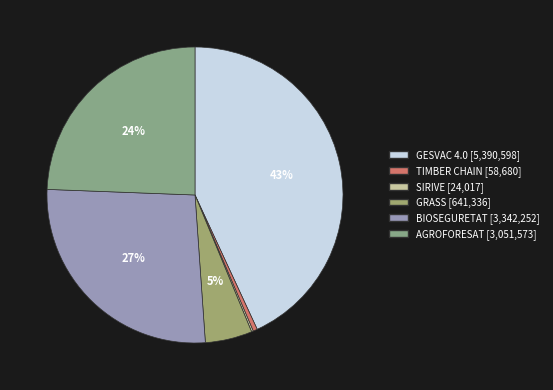

What percentage do GRASS and AGROFORESAT together represent?

29.5%